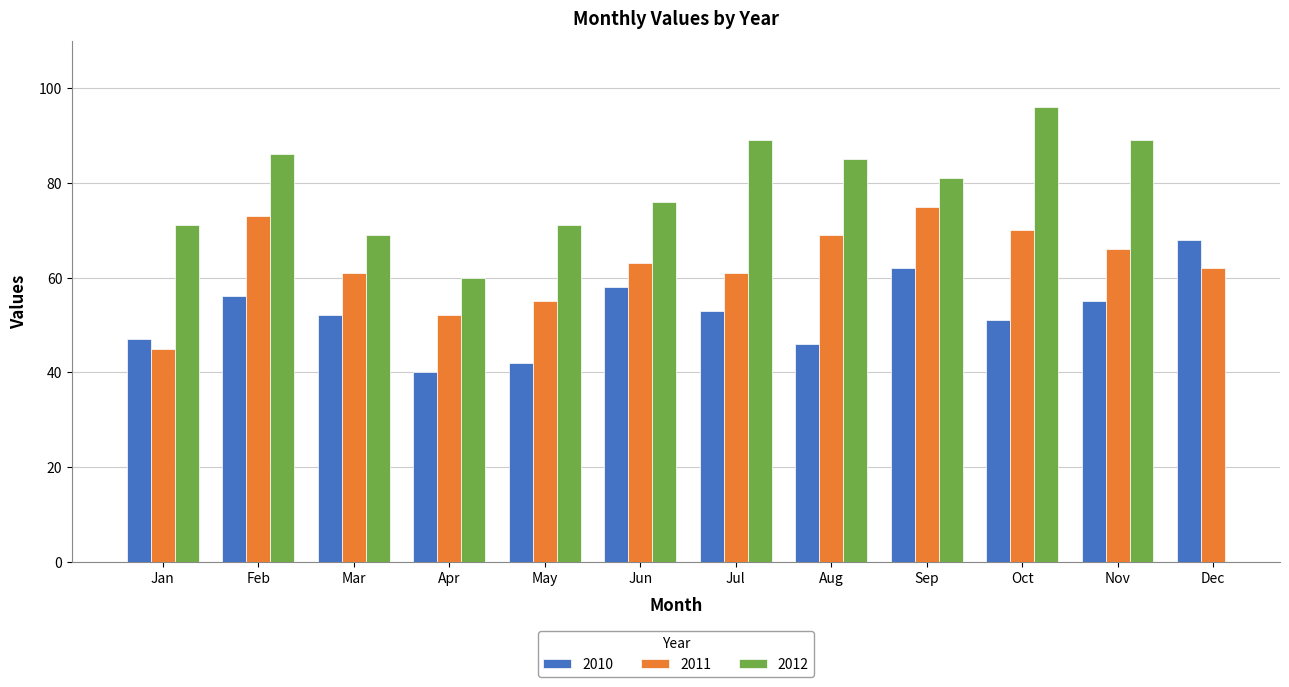

Count the number of categories in the chart.

12